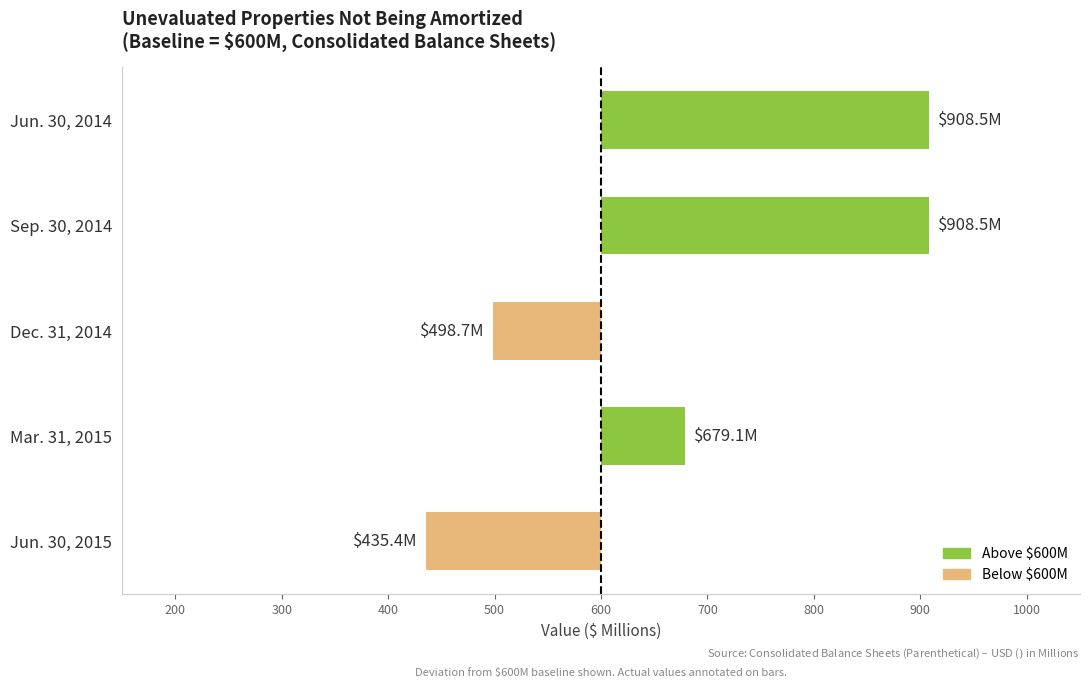

Does the chart contain any negative values?

Yes